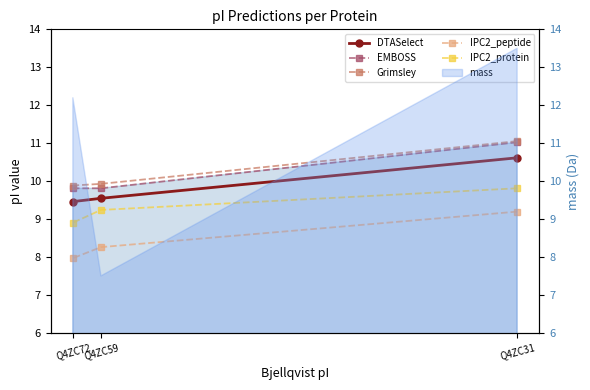

At Q4ZC31, list the series in order from smallest to largest.

IPC2_peptide, IPC2_protein, DTASelect, EMBOSS, Grimsley